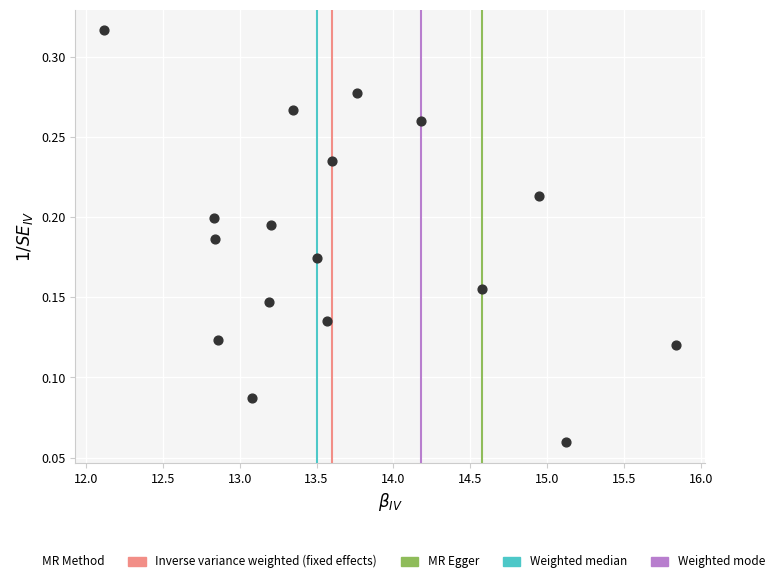

What is the range of X values (max minus min)?

3.7